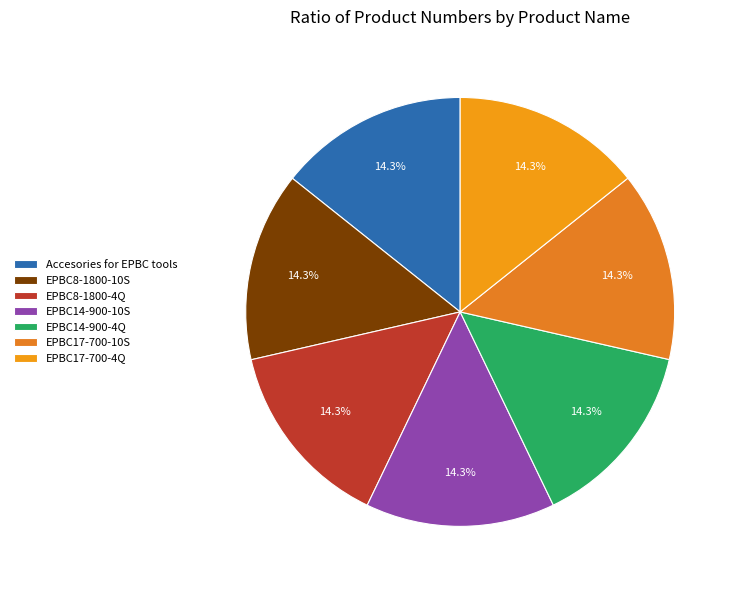

True or false: EPBC14-900-10S accounts for 14% of the total.

True